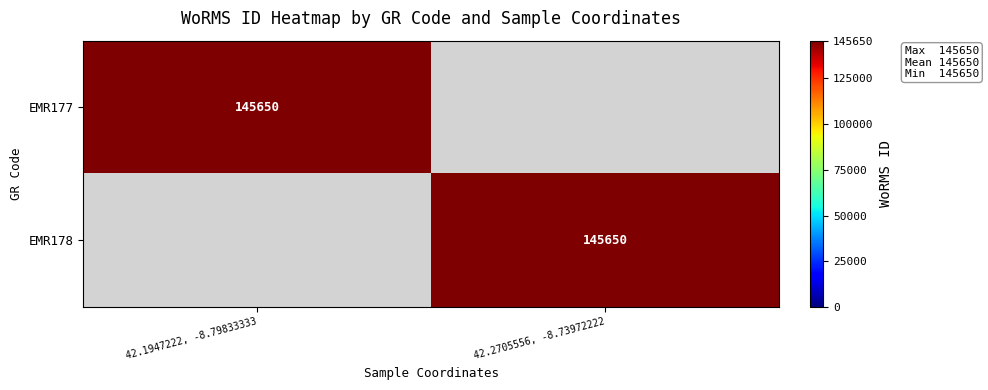

The EMR177 series shows 231006 at 42.1947222, -8.79833333. True or false?

False